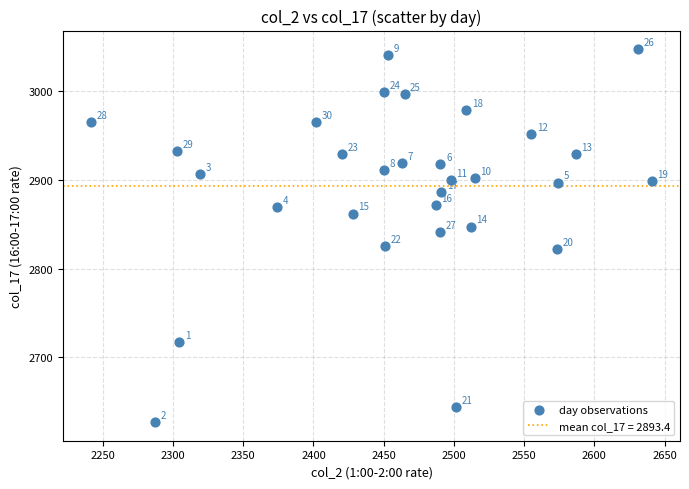

What is the range of X values (max minus min)?

399.3